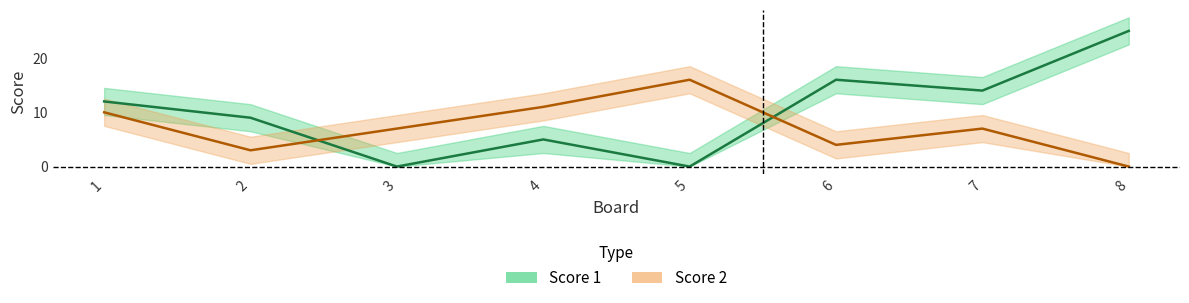

At which label does Score 1 first exceed 12?

6